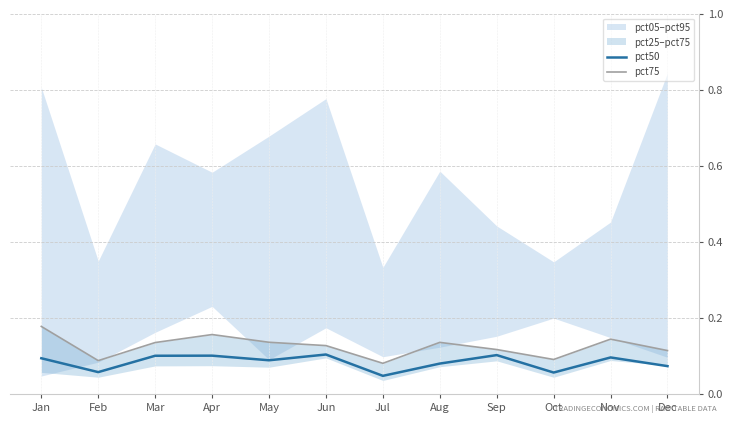

What is the sum of the pct75 values at Feb and May?

0.2